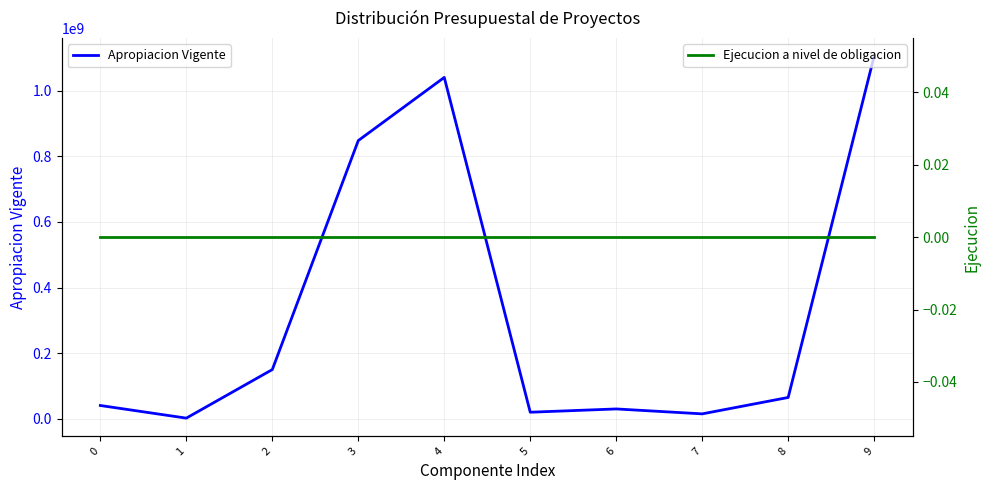

Which series has the largest total across all categories?

Apropiacion Vigente